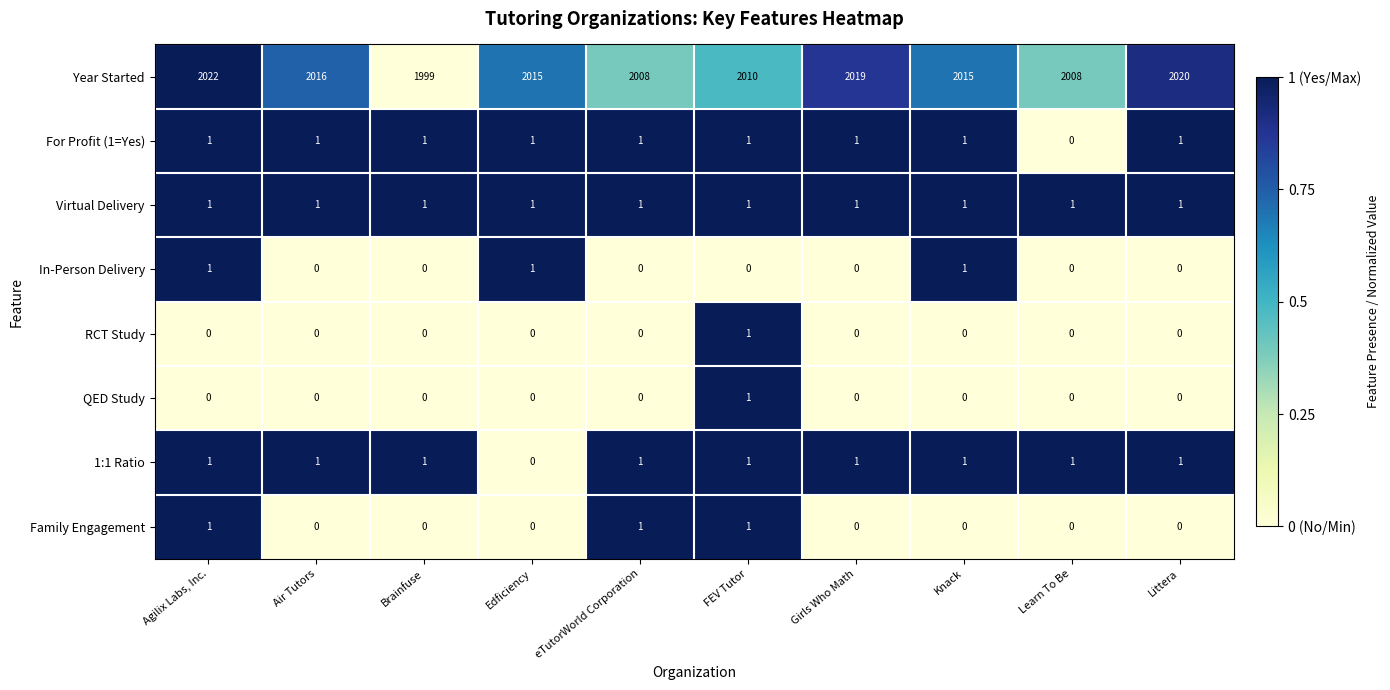

Which category has the highest value across all series?

Agilix Labs, Inc.